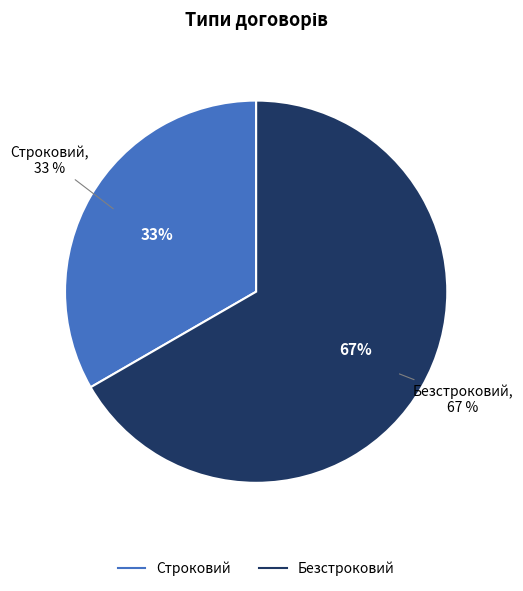

Count the number of slices in the pie.

2